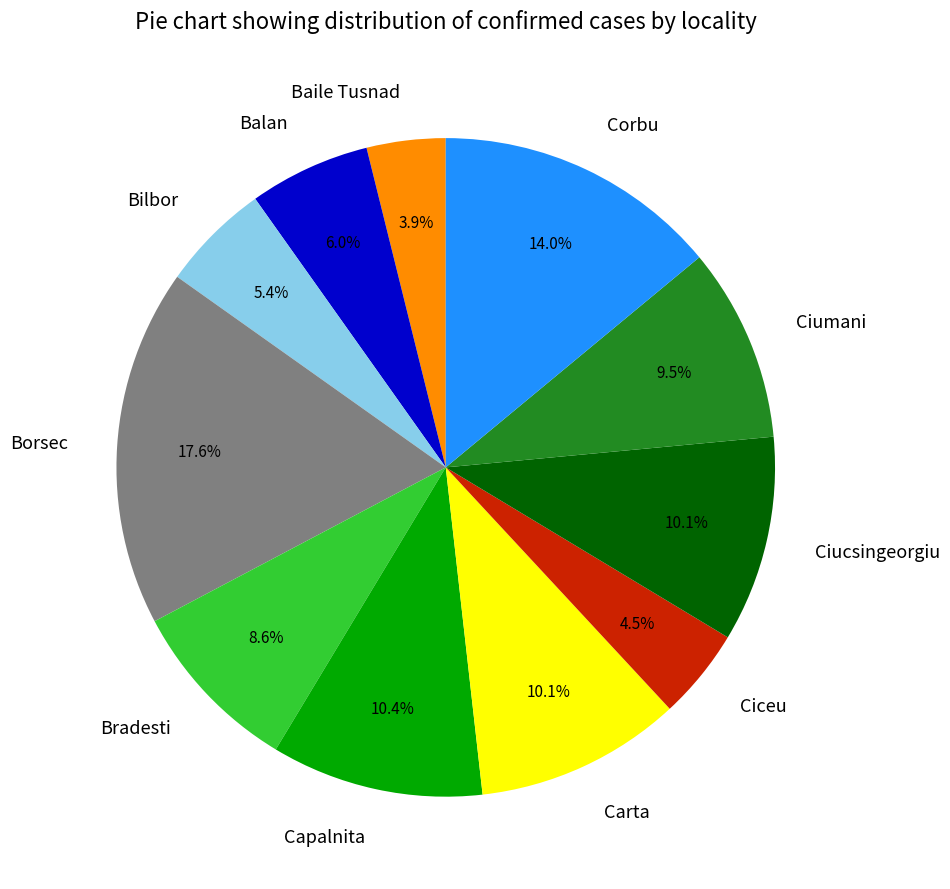

Between Bradesti and Corbu, which is larger?

Corbu